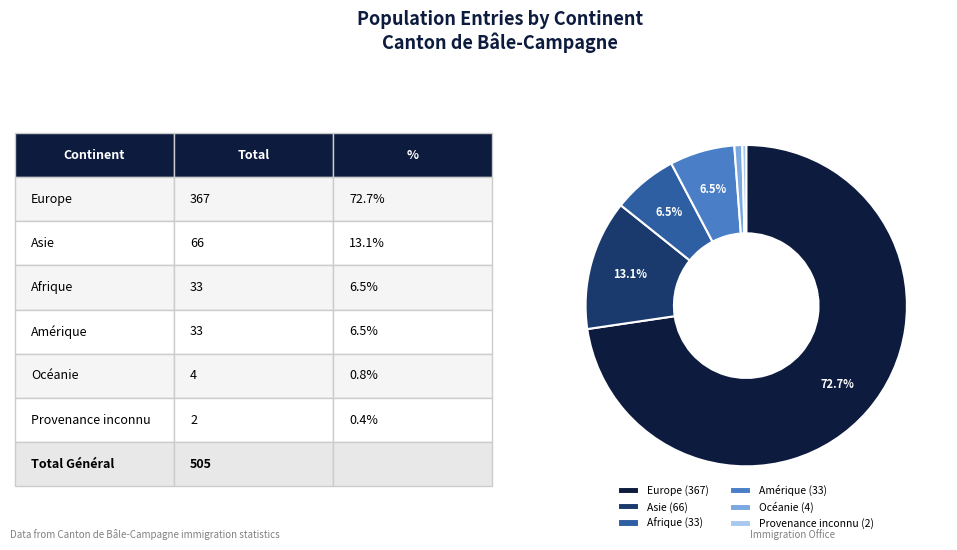

Is it true that Asie is 3% of the pie?

False